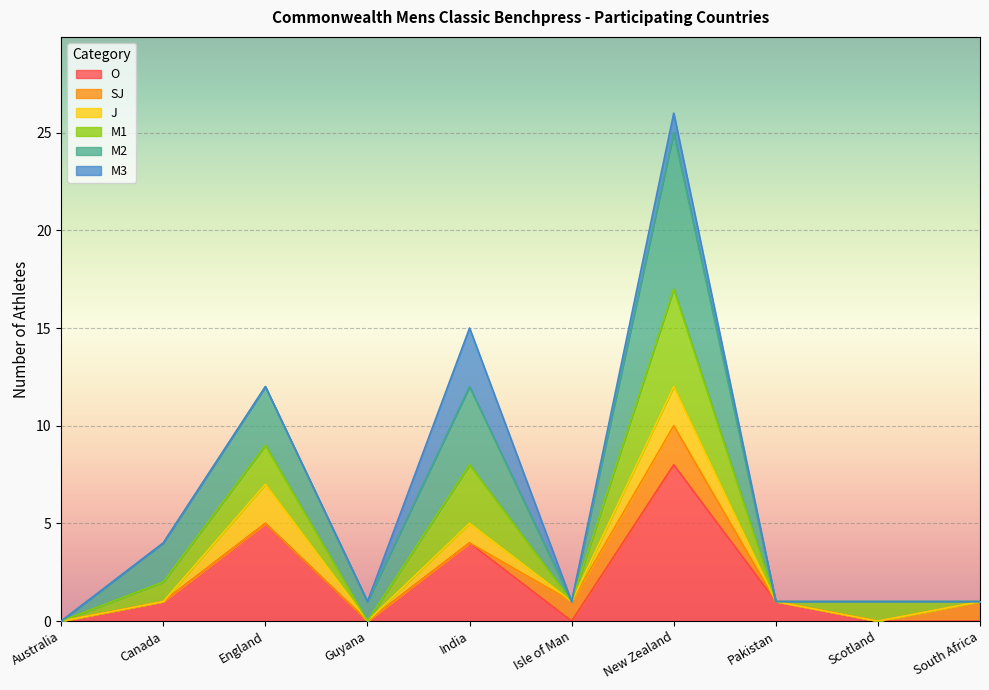

In M1, how many points are higher than both neighbors (excluding endpoints)?

3